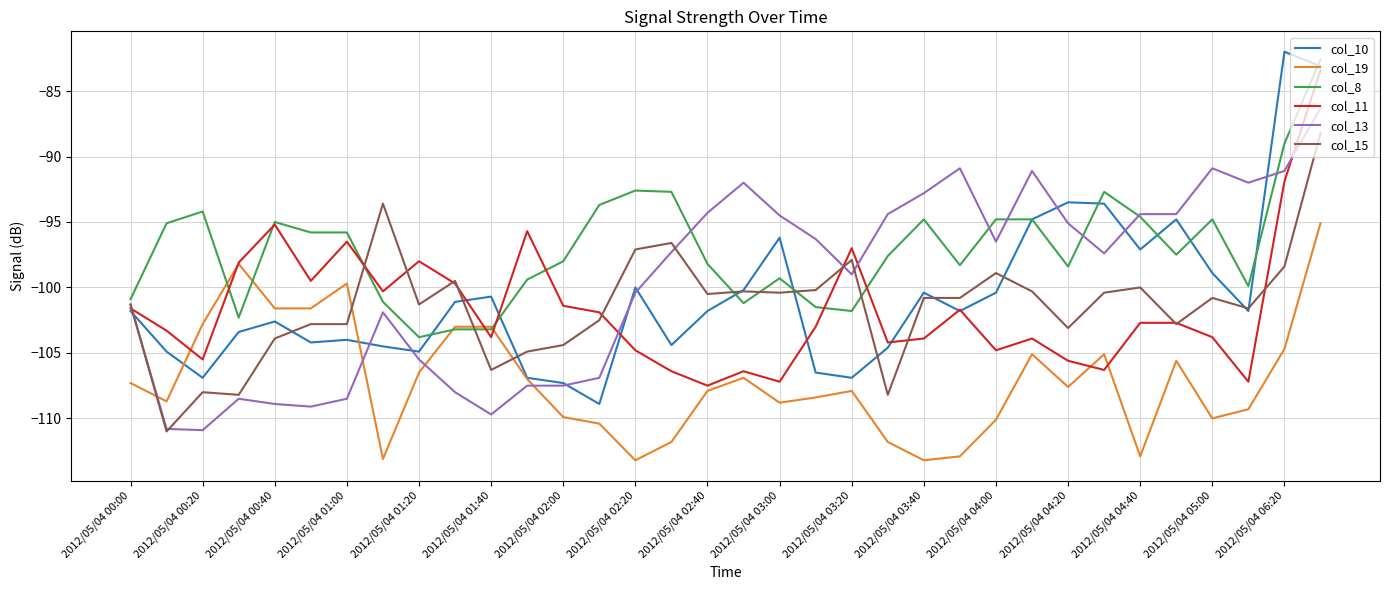

True or false: col_11 and col_10 cross at least once.

True